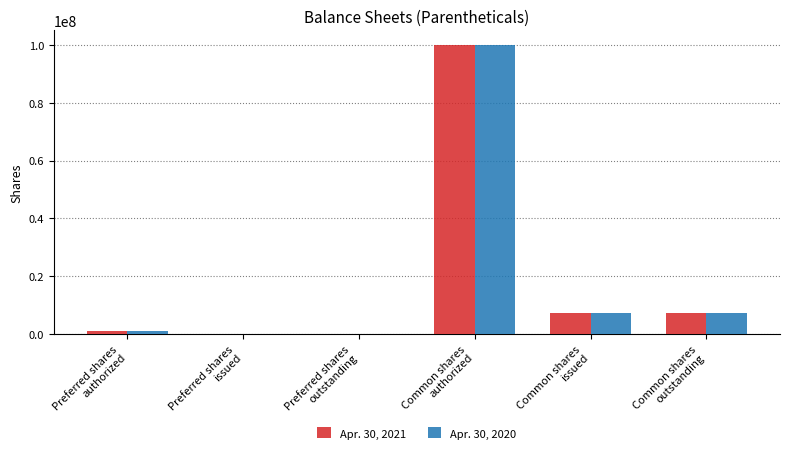

What is the greatest value displayed?

100000000